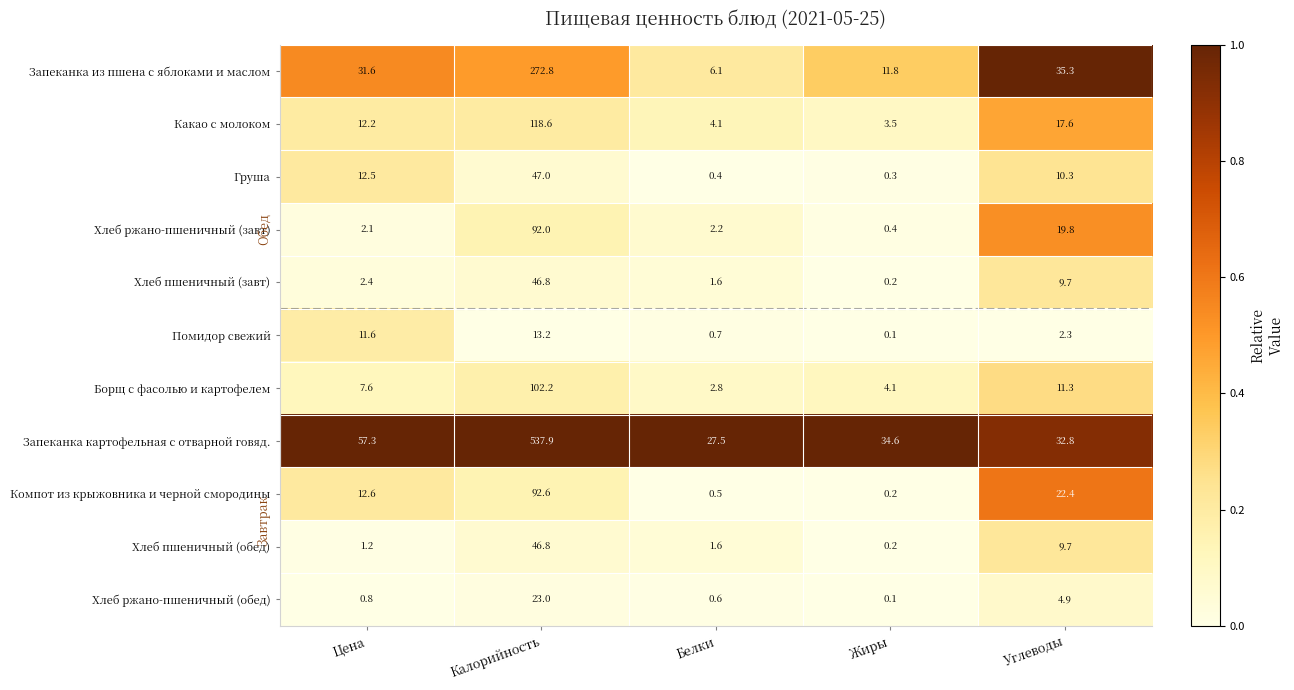

At which label is Хлеб пшеничный (завт) closest to 23?

Углеводы